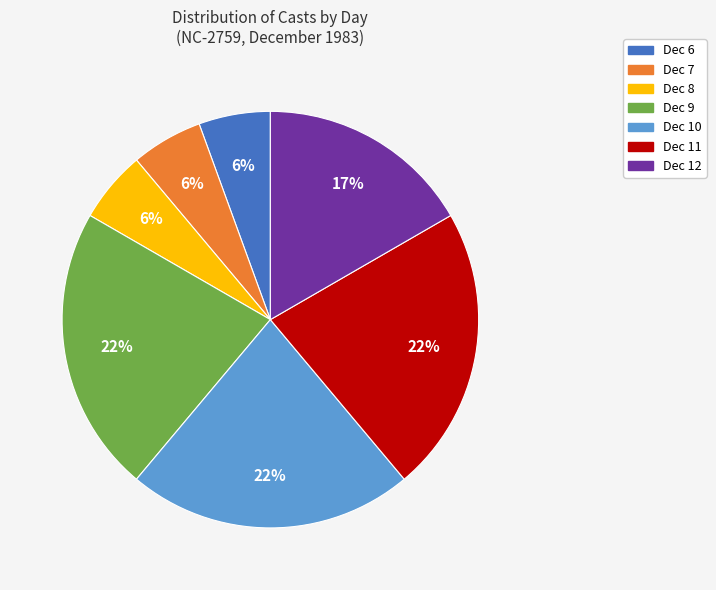

To the nearest percent, what is the average slice percentage?

14%